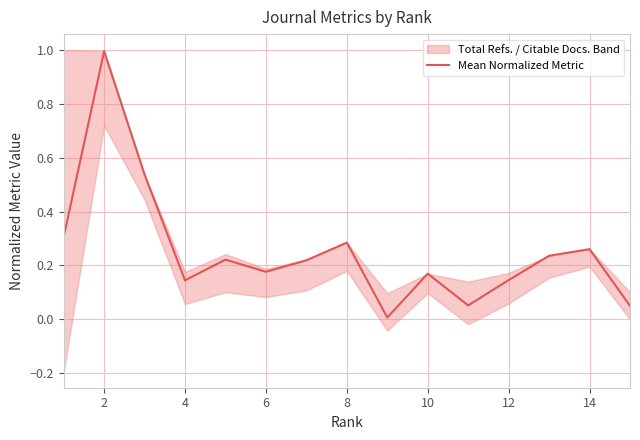

How many points are higher than both their immediate neighbors (excluding endpoints)?

5